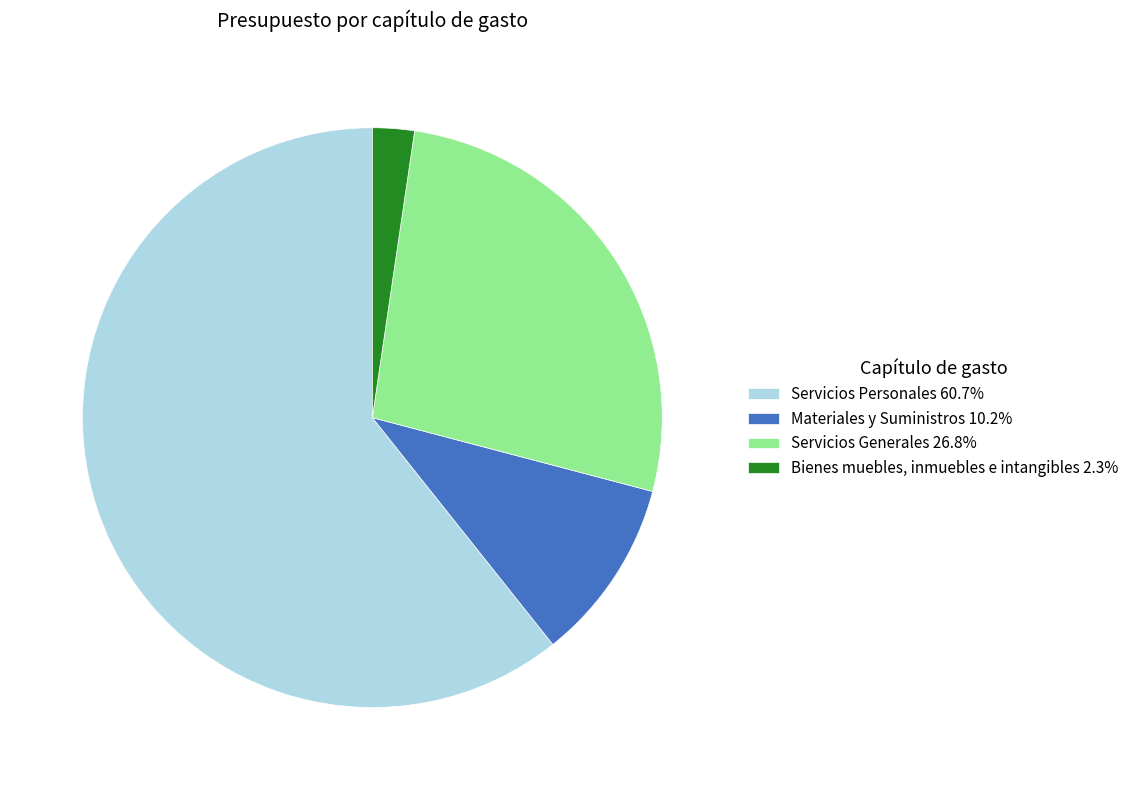

Count the number of slices in the pie.

4